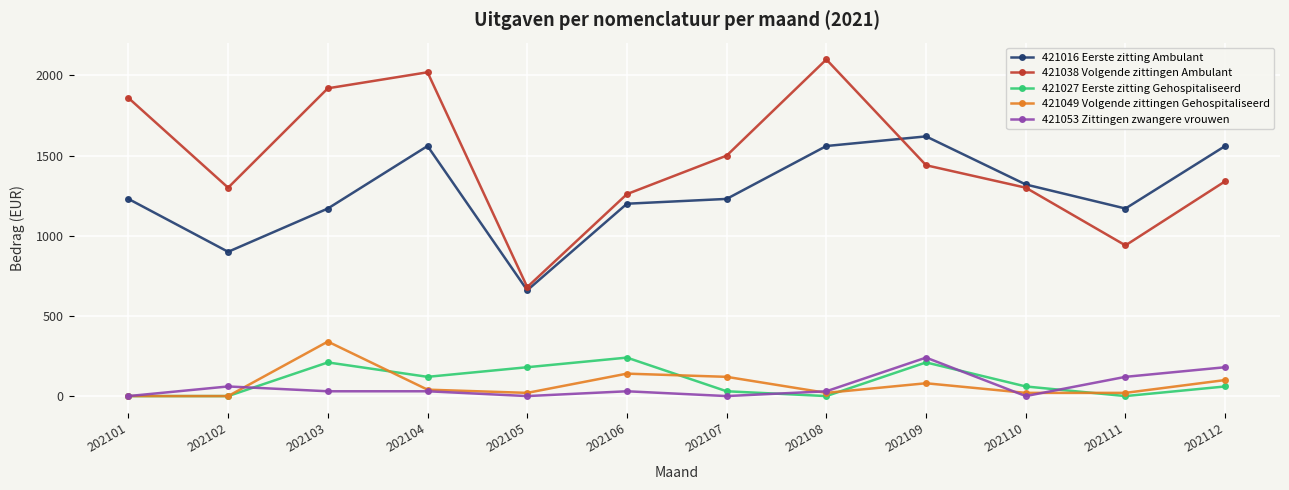

How many data points does each series have?

12